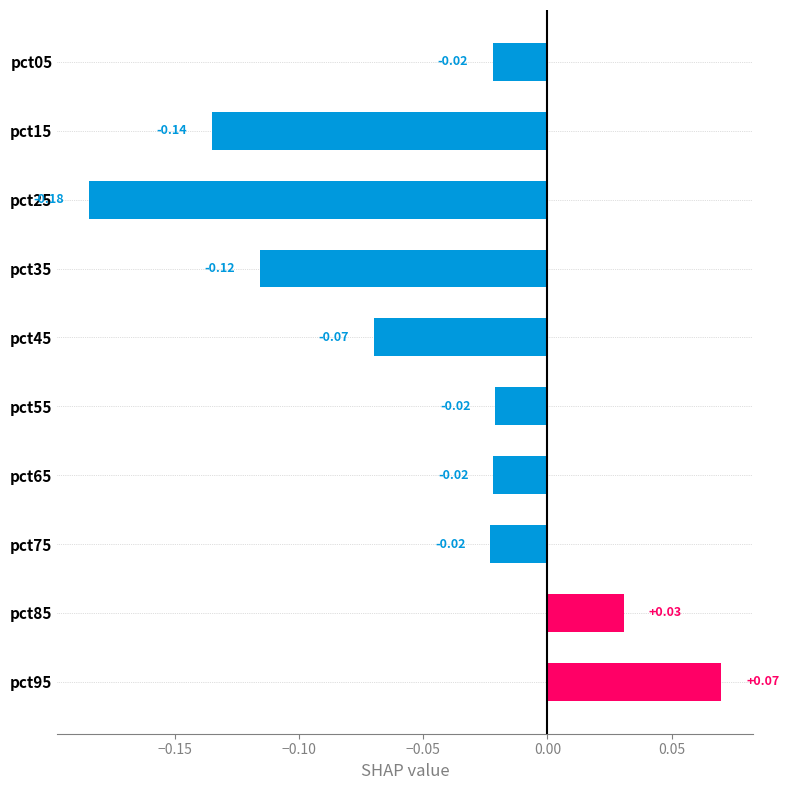

How many values exceed 0?

2